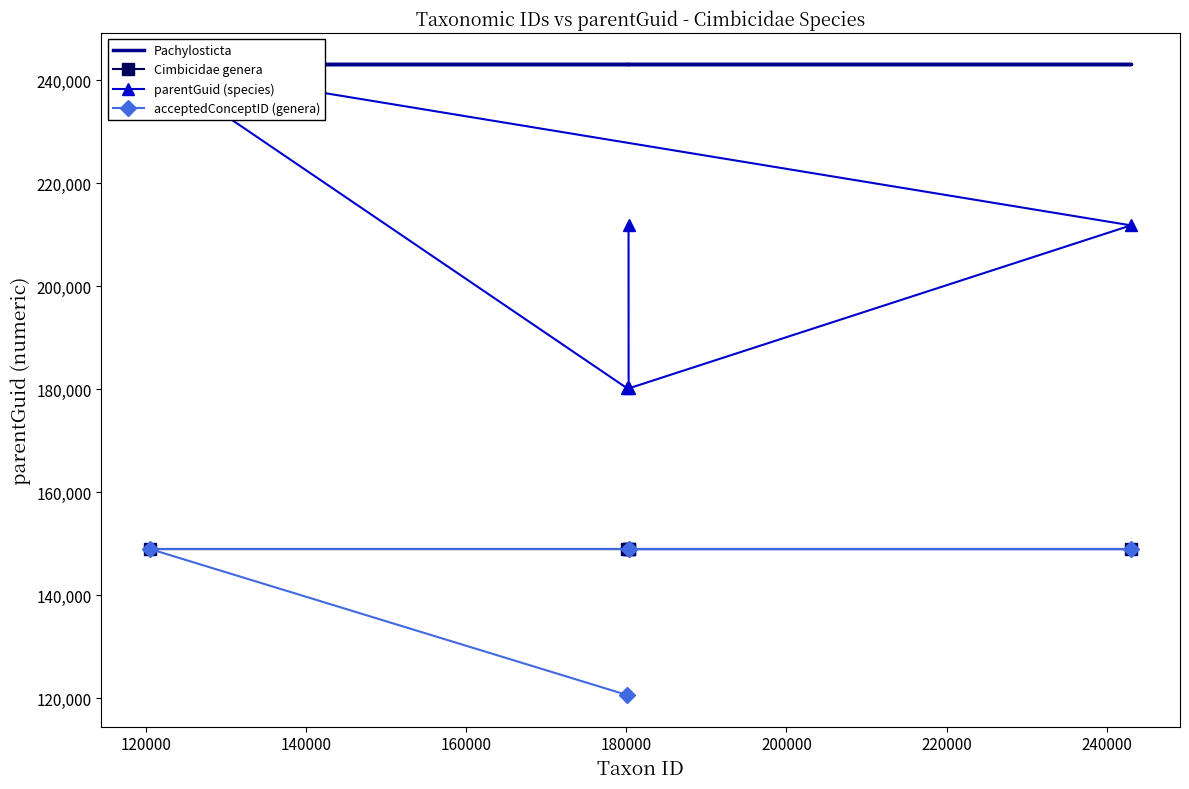

What is the lowest value of the acceptedConceptID (genera) series?

120628